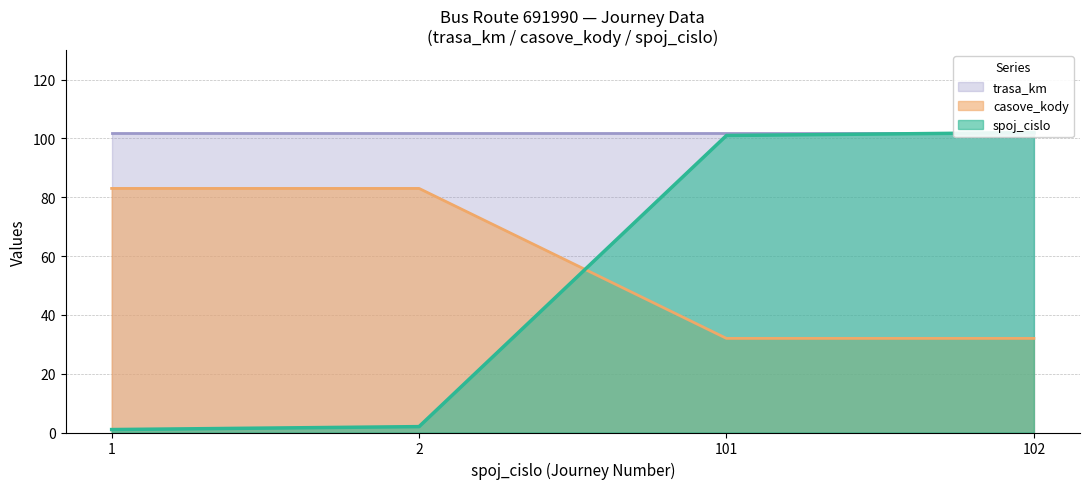

Read the casove_kody value at 101, to the nearest 10.

30